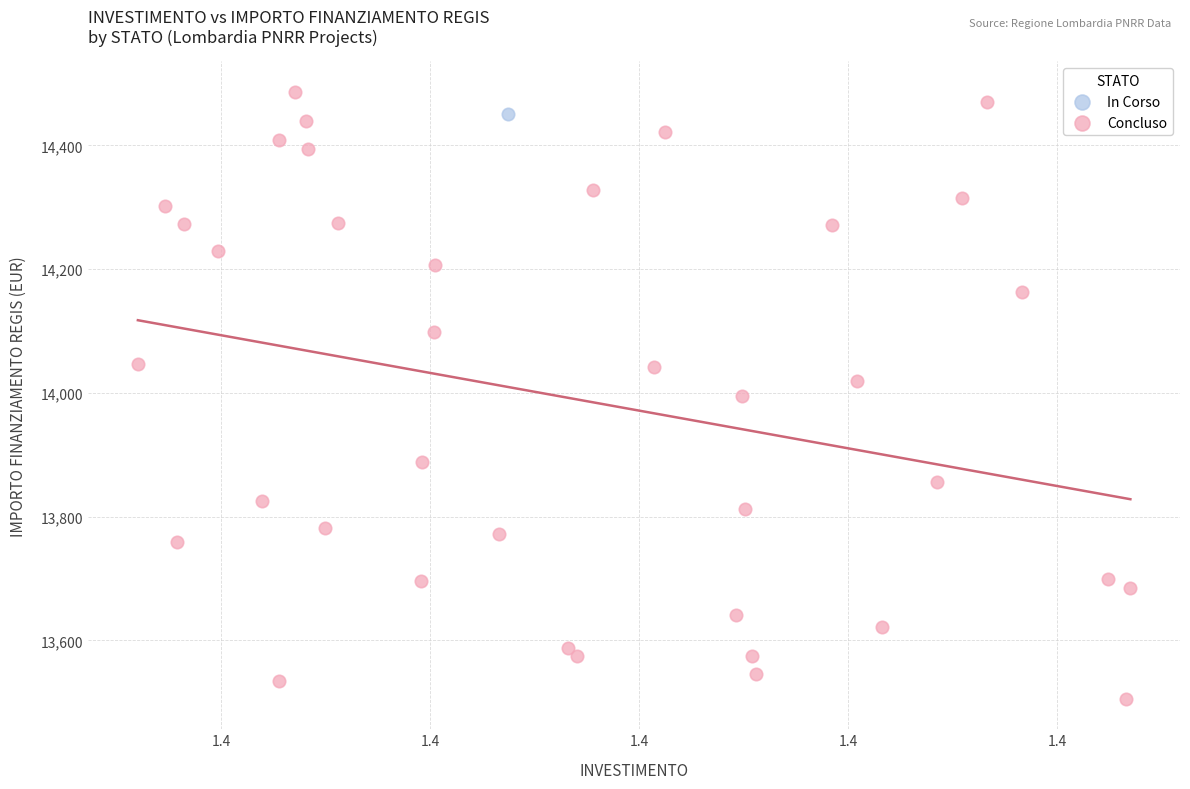

What are all the series names shown in the legend?

In Corso, Concluso